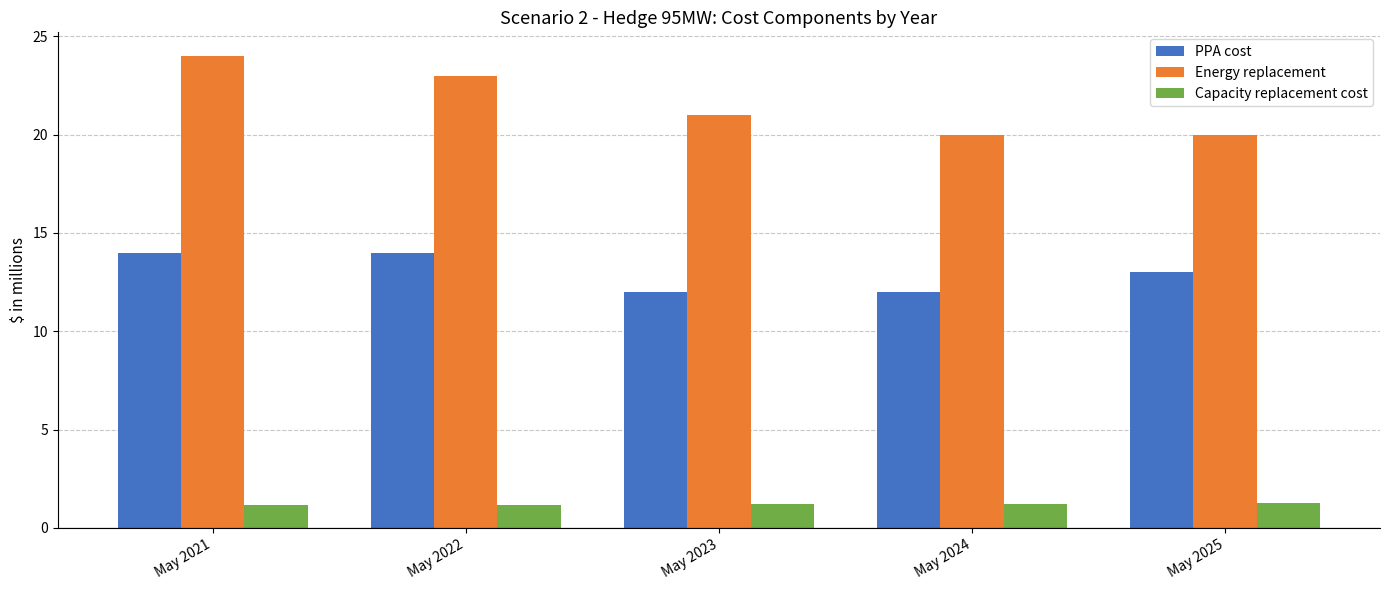

Is the value of Energy replacement at May 2022 greater than the value of PPA cost at May 2024?

Yes